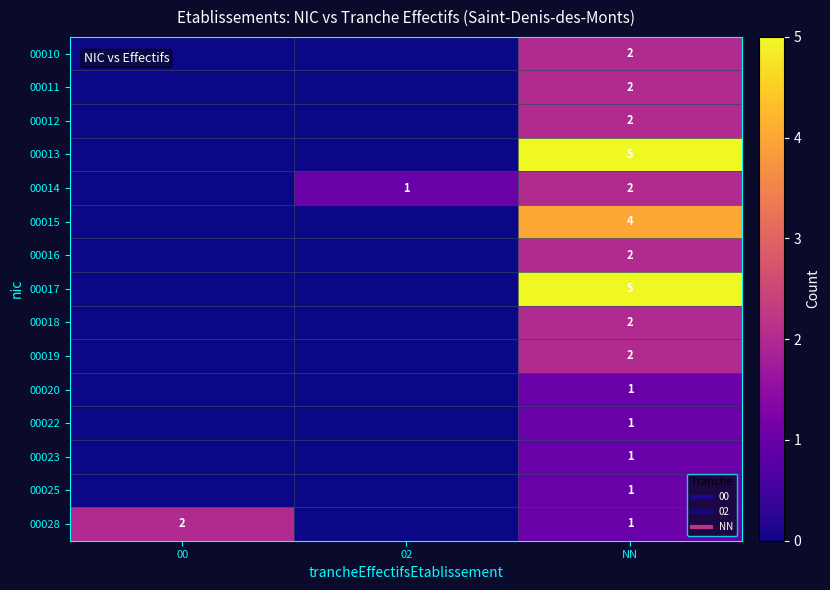

How many values in 00020 are above zero?

1